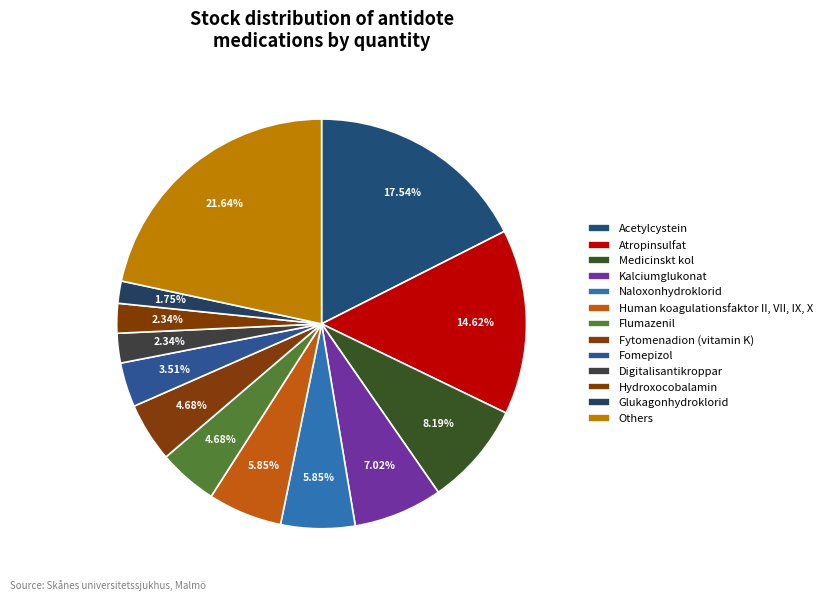

Does Fomepizol account for over 50% of the chart?

No